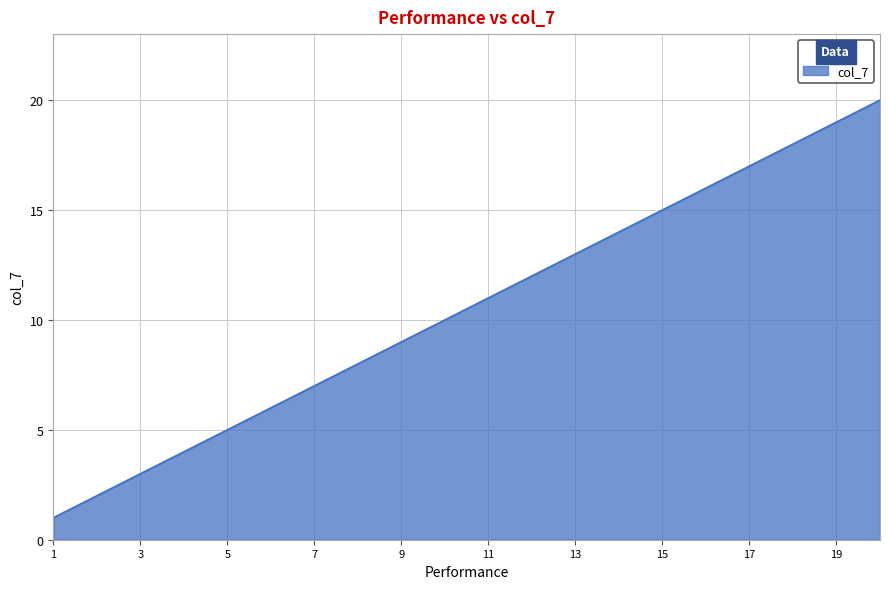

What is the difference between the maximum and minimum values?

19